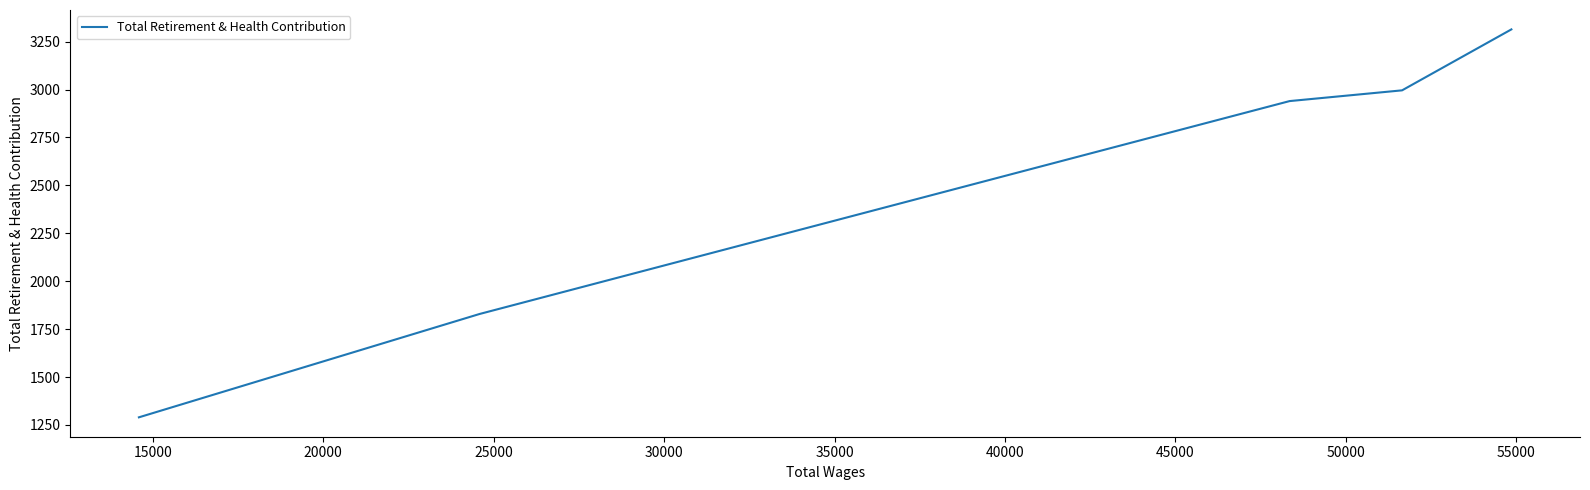

What is the average value?

2474